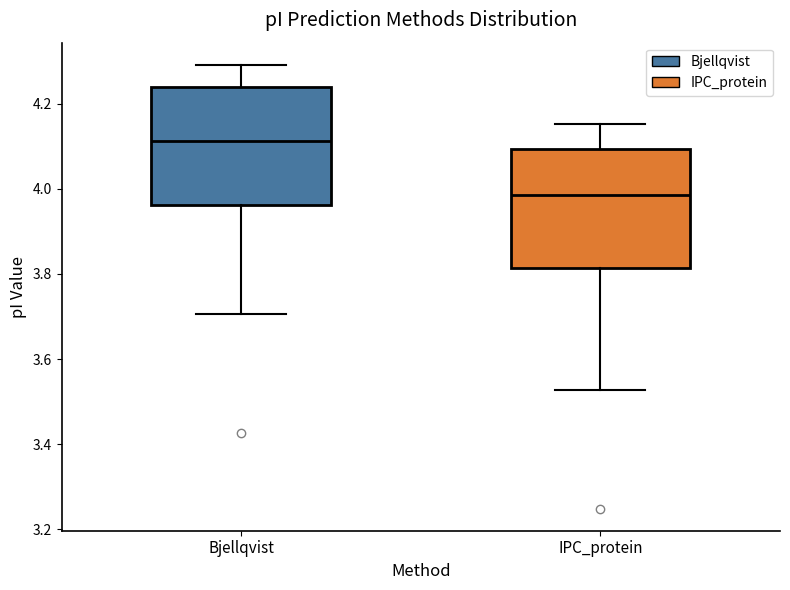

Where is the lower edge of the box for IPC_protein on the y-axis? The values are not printed on the chart, so give them approximately, as read against the axis.

3.82